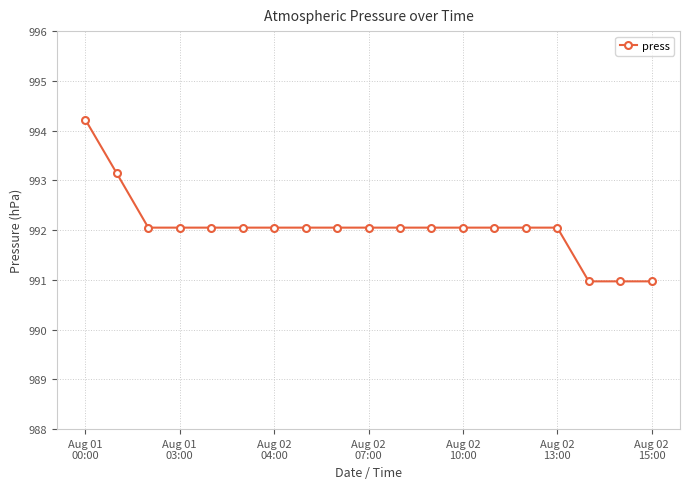

What is the maximum value shown in the chart?

994.2